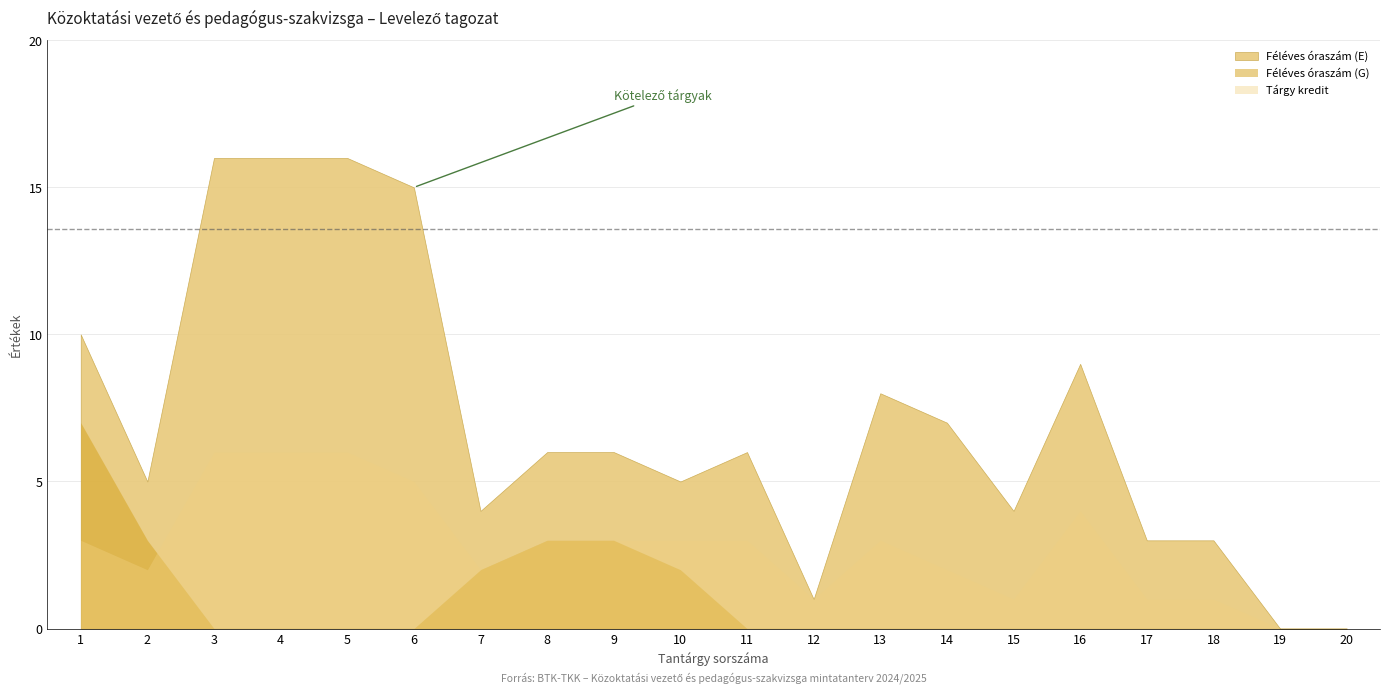

What is the difference between the maximum and minimum values in the Féléves óraszám (E) series?

7